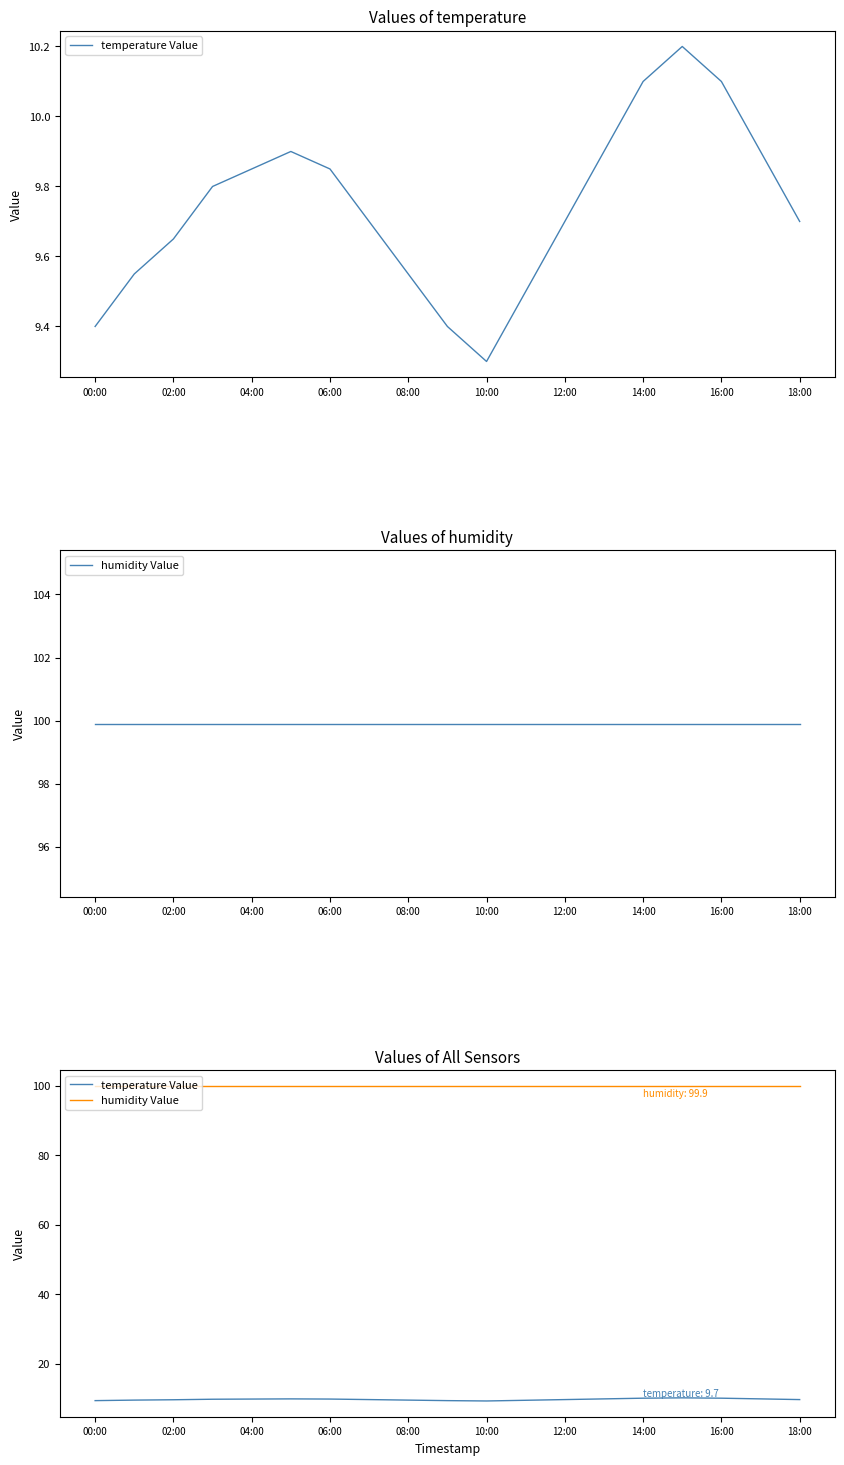

Which series has the largest range (max minus min)?

temperature Value